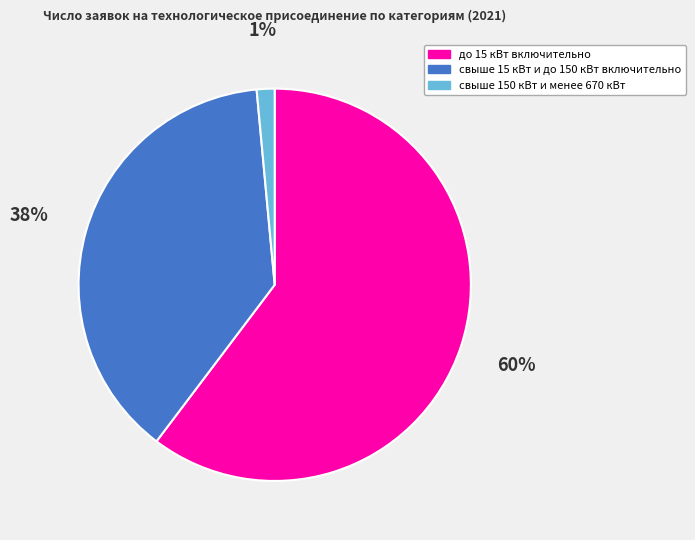

Does свыше 15 кВт и до 150 кВт включительно account for over 50% of the chart?

No